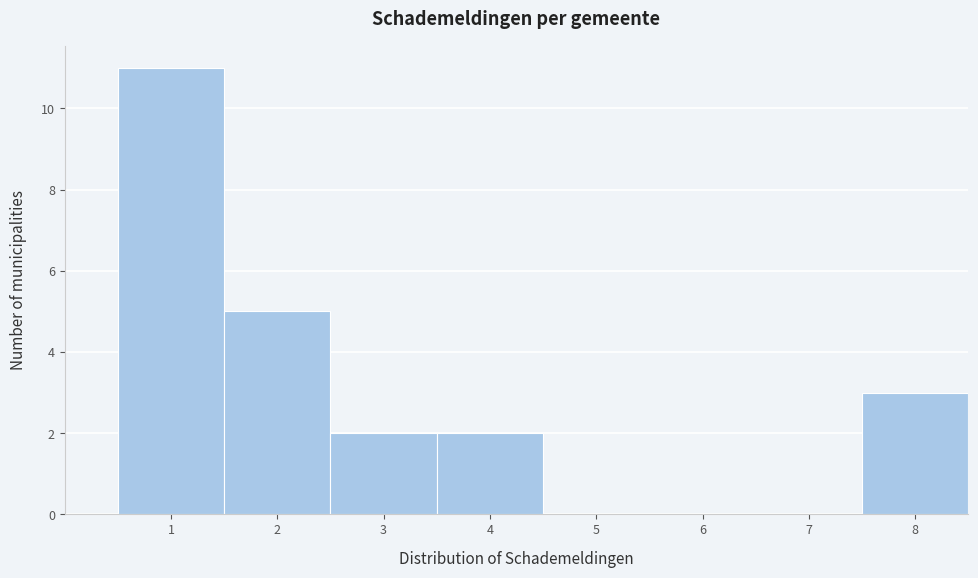

Reading left to right, extract all data points from this chart.

1=11	2=5	3=2	4=2	5=0	6=0	7=0	8=3